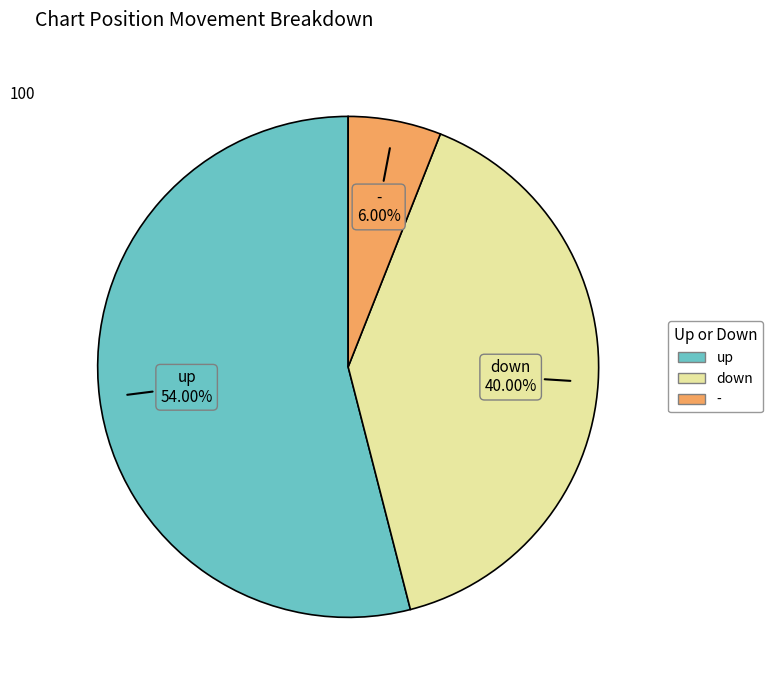

Is there a majority slice in this chart?

Yes